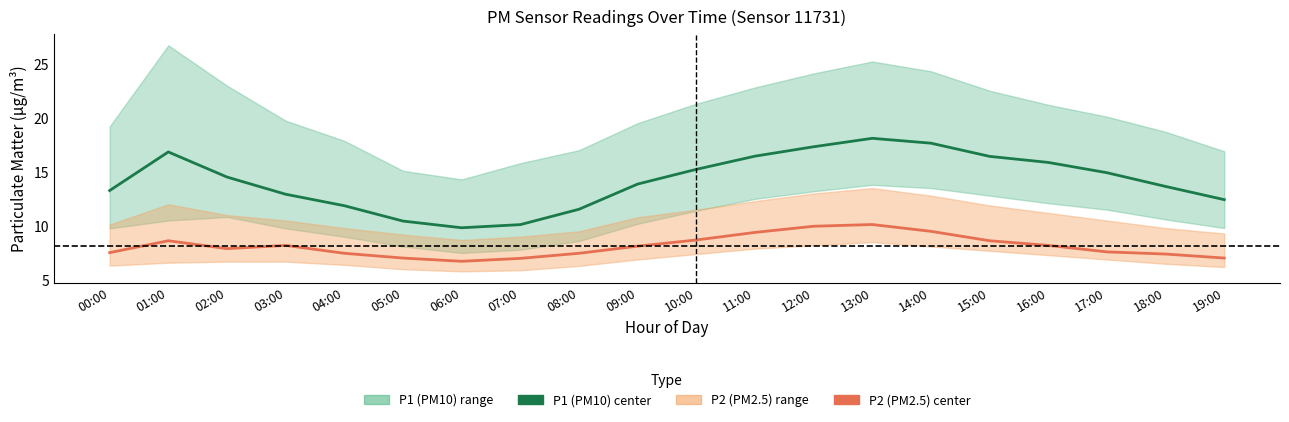

Where is P2 (PM2.5) center nearest to the value 8?

02:00